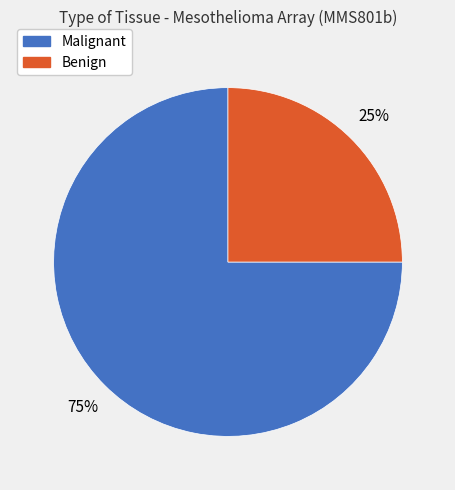

To the nearest percent, what is the difference between the largest and smallest slice percentages?

50%